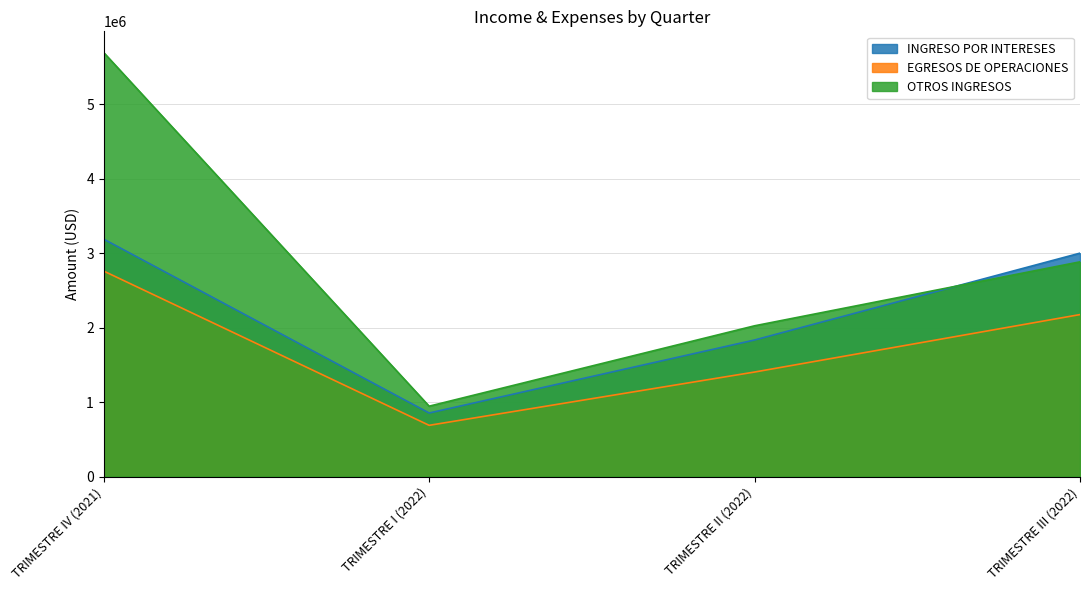

Where is OTROS INGRESOS nearest to the value 3320685?

TRIMESTRE III (2022)